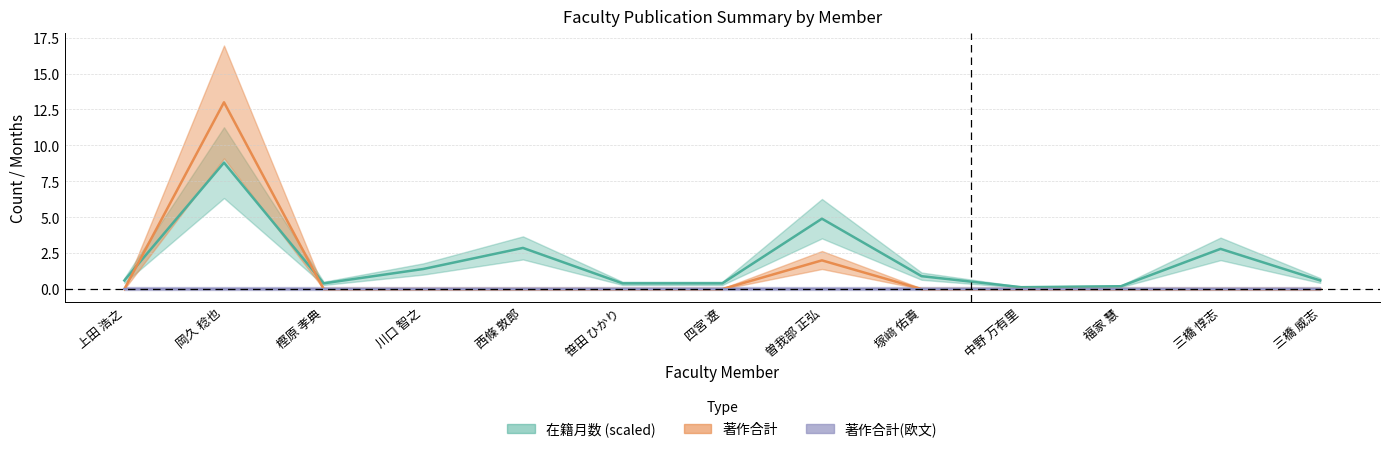

Which category has the lowest value across all series?

上田 浩之